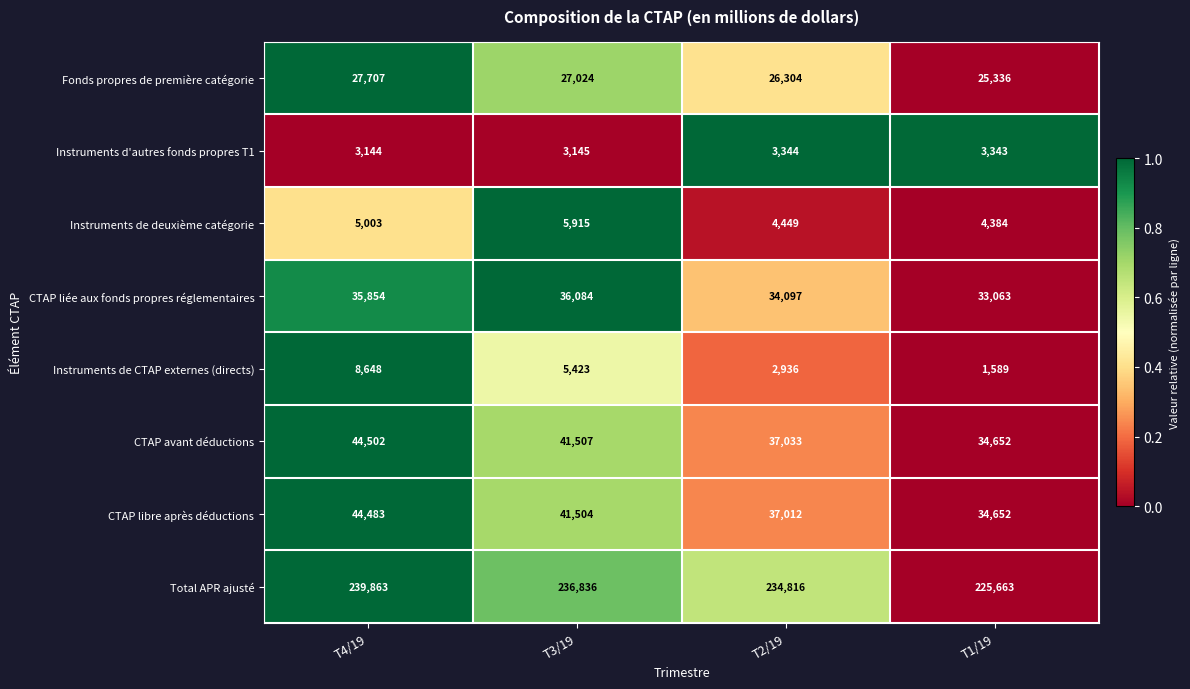

At which category is the sum across all series the highest?

T4/19